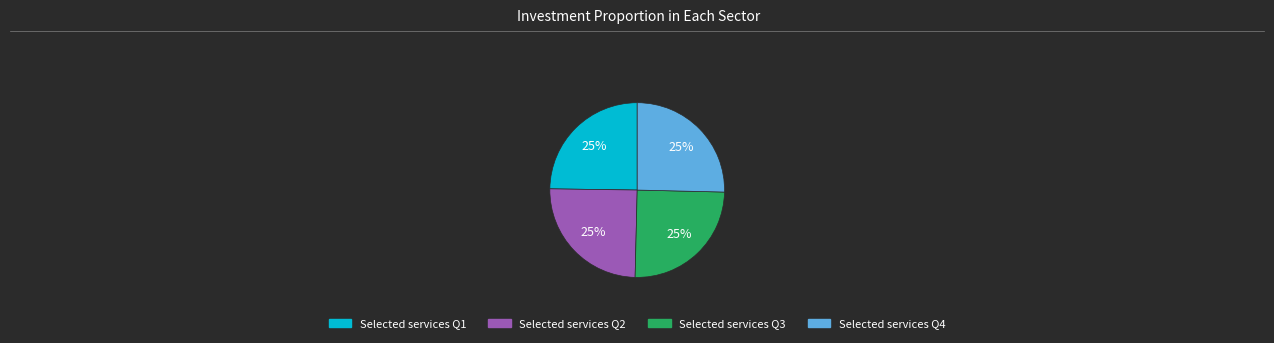

To the nearest percent, what is the average slice percentage?

25%